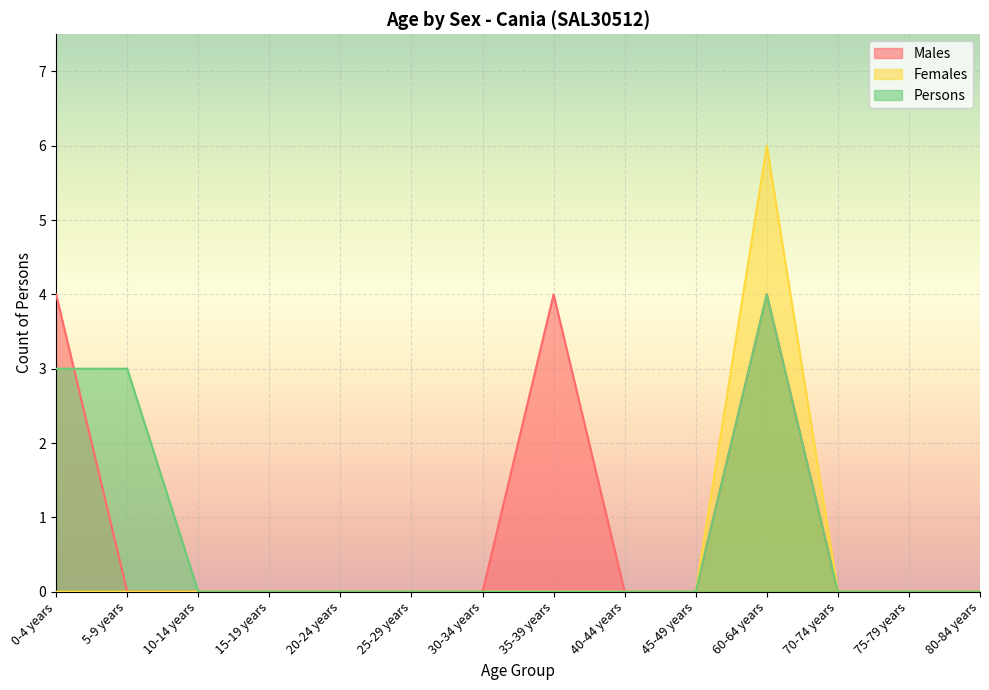

At which category does Females reach its first local peak?

60-64 years